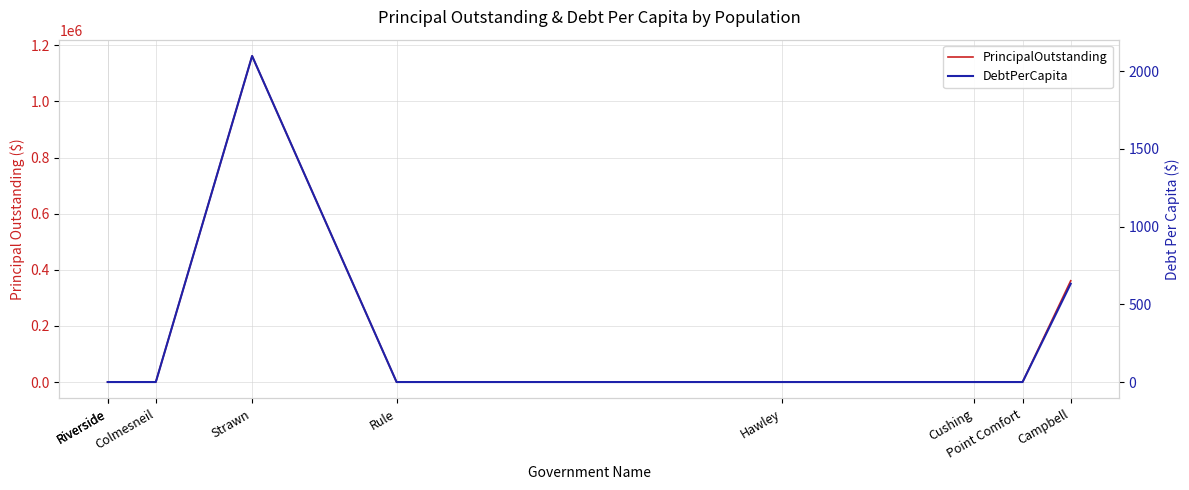

Where is the first local maximum for DebtPerCapita?

Strawn